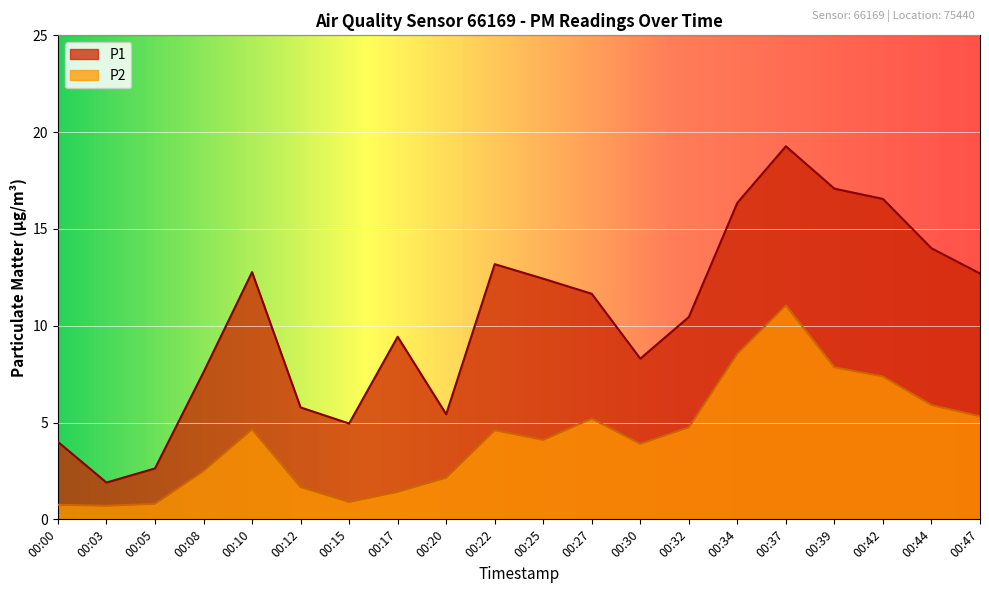

Which series has the widest spread of values?

P1